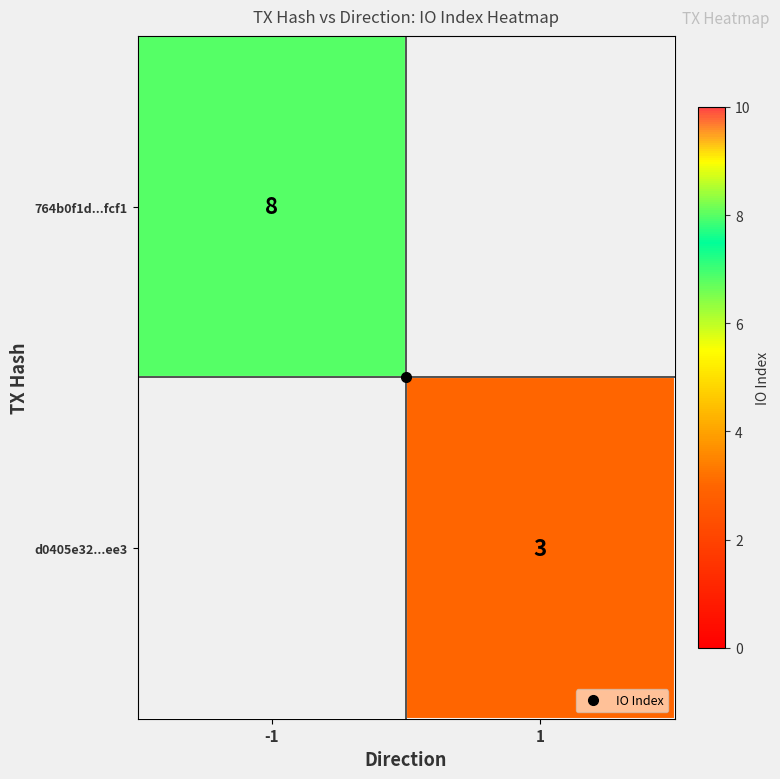

The 764b0f1d...fcf1 series shows 8.0 at -1. True or false?

True